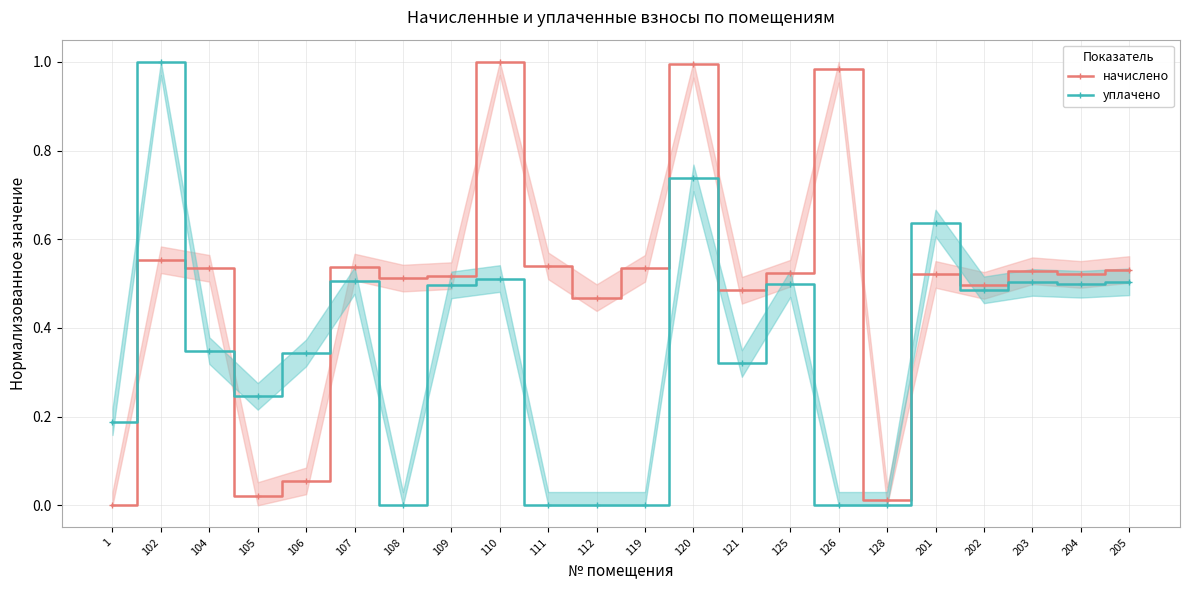

What is the total value across all series at 121?

0.8